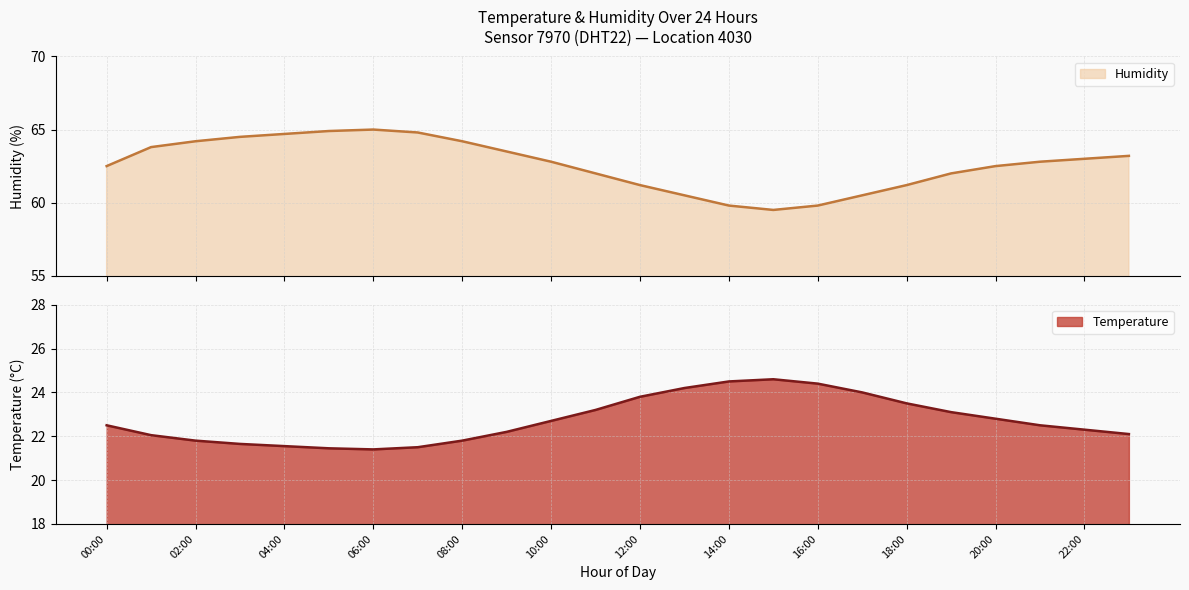

What is the average value of the Temperature series?

22.7